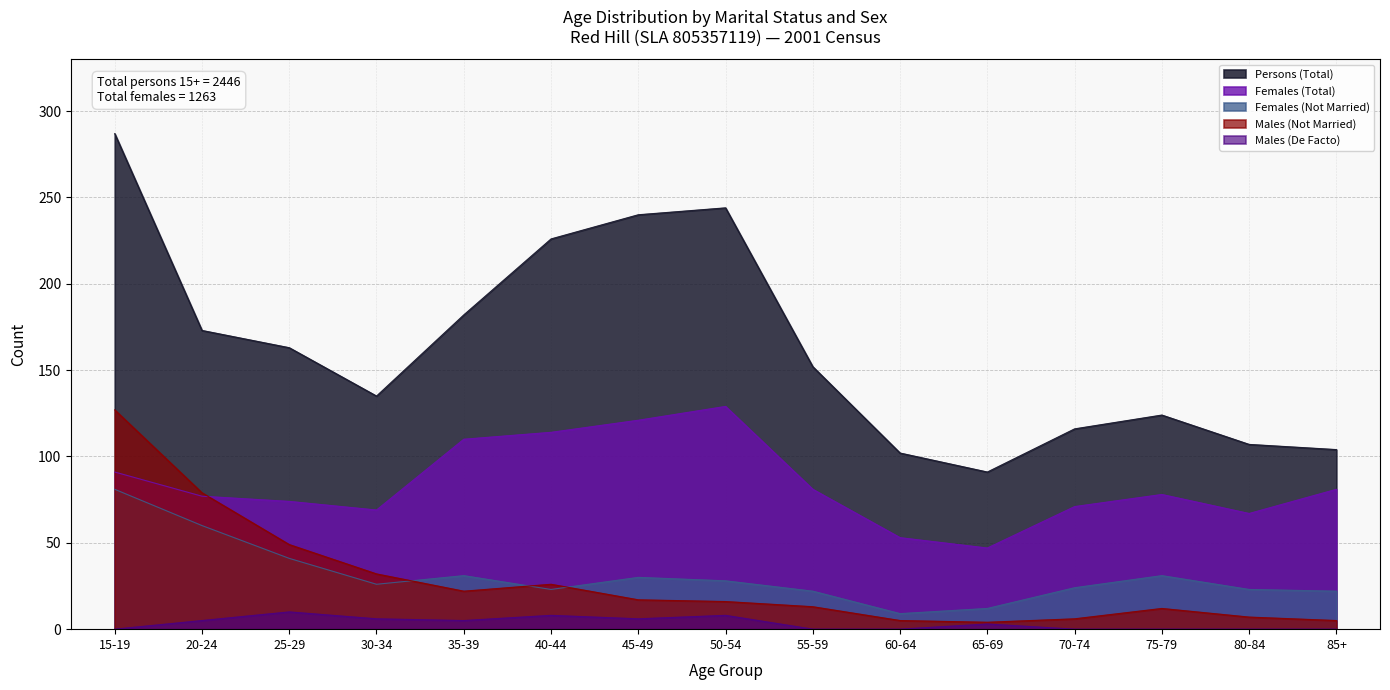

Rank the categories by Females (Not Married) value from highest to lowest.

15-19, 20-24, 25-29, 35-39, 75-79, 45-49, 50-54, 30-34, 70-74, 40-44, 80-84, 55-59, 85+, 65-69, 60-64